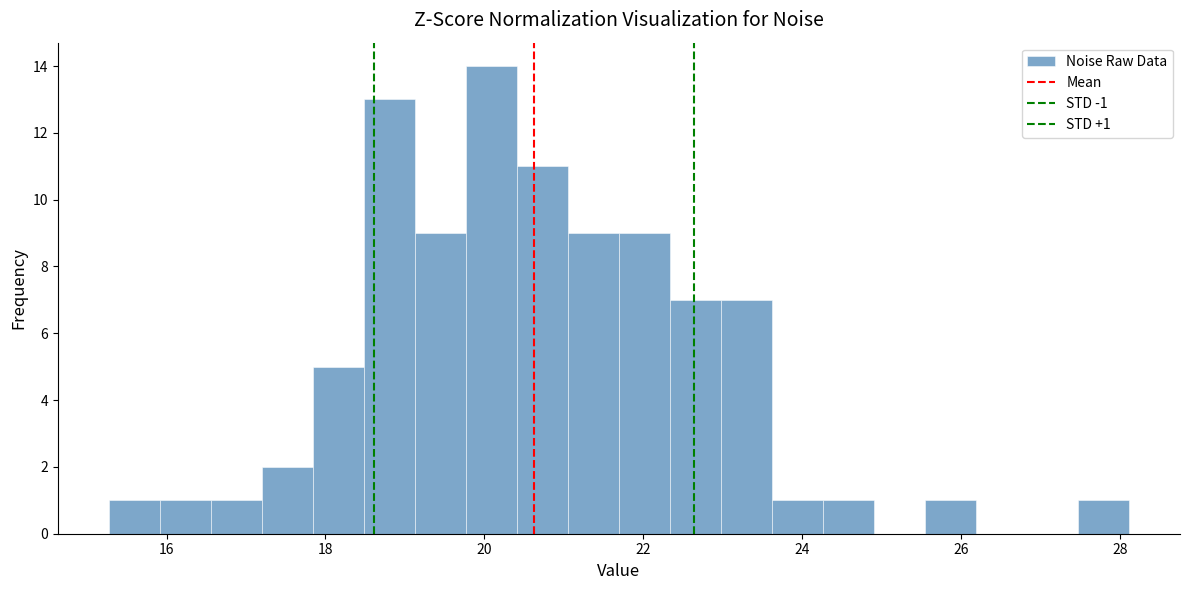

Around what value on the x-axis is the tallest bar? Give the approximate position of its centre, as read against the axis.

20.0